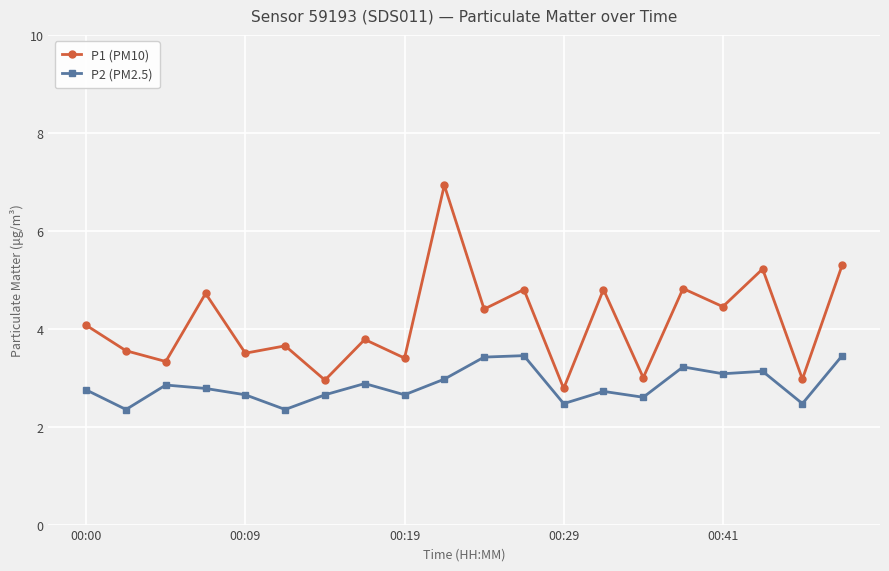

True or false: P1 (PM10) and P2 (PM2.5) cross at least once.

False